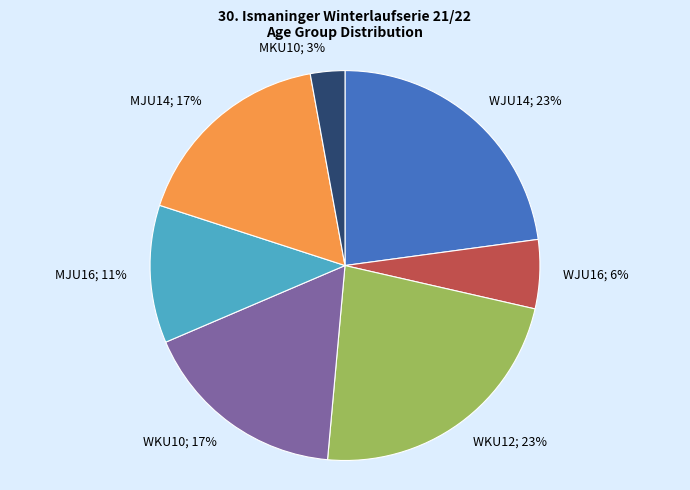

To the nearest percent, what is the difference between the largest and smallest slice percentages?

20%